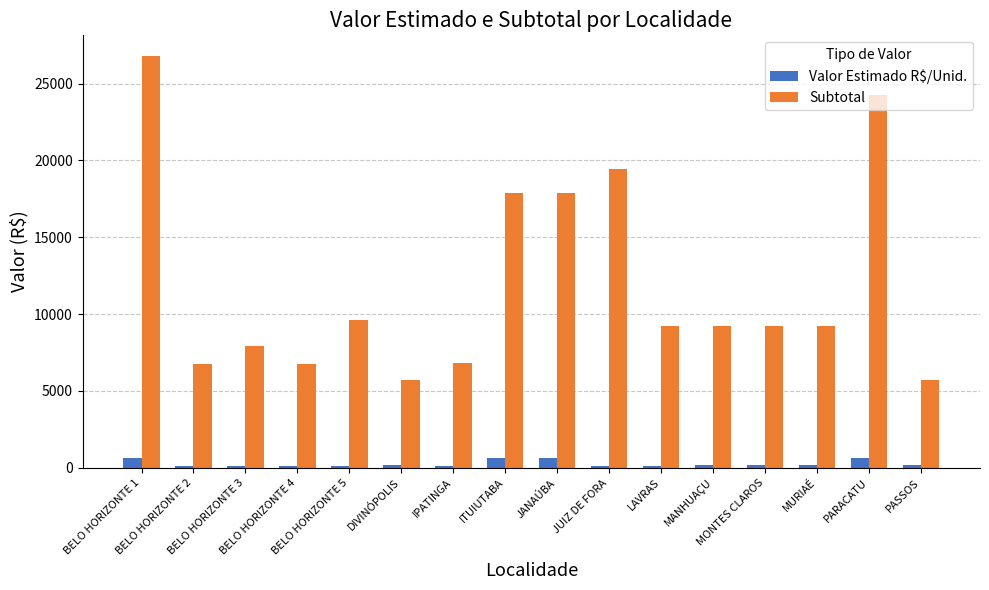

What are all the series names shown in the legend?

Valor Estimado R$/Unid., Subtotal